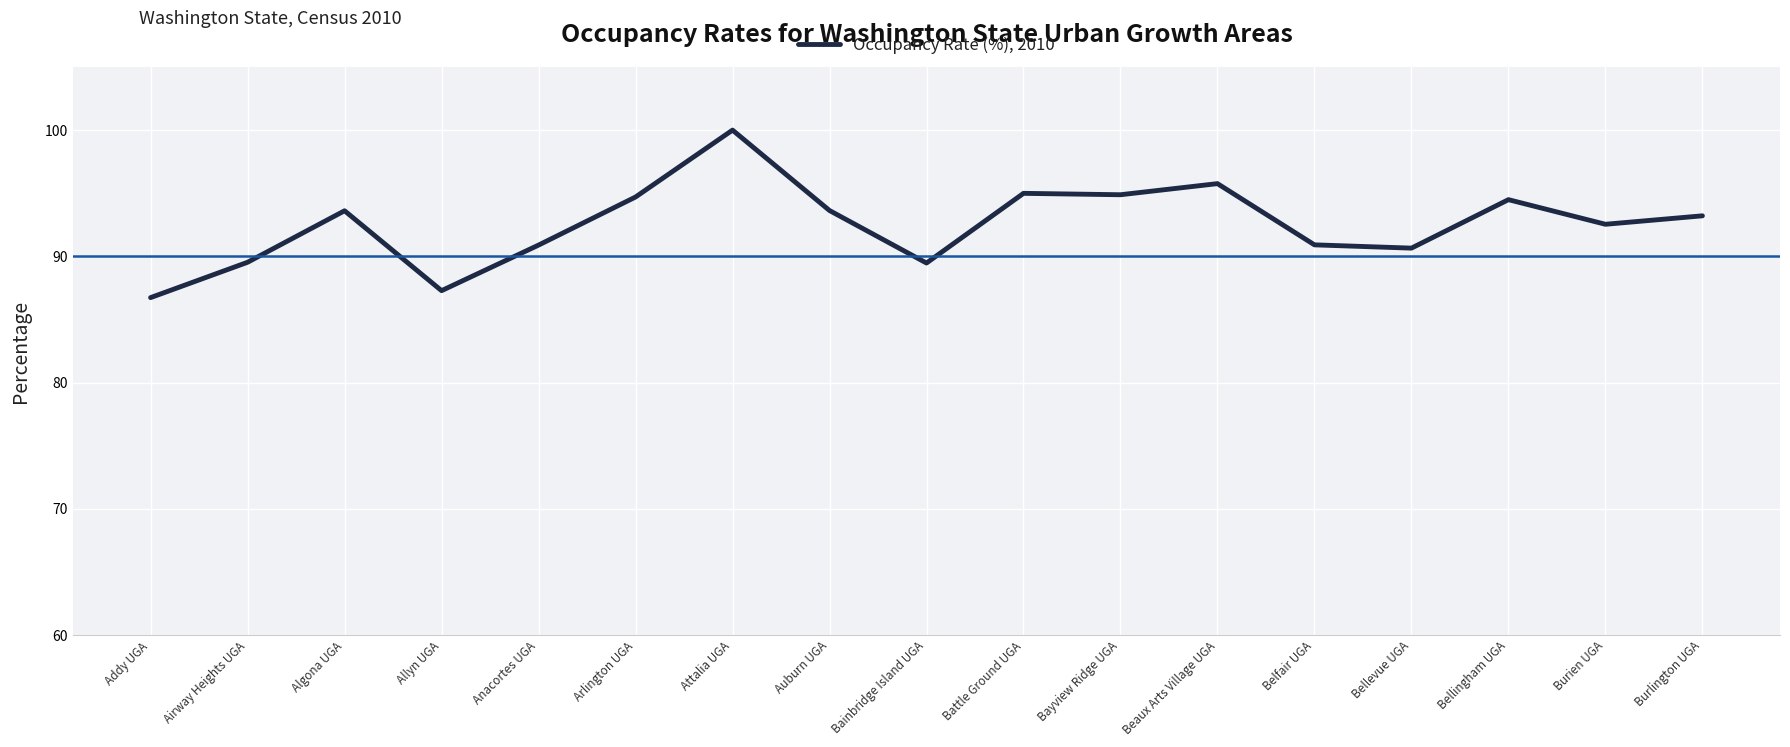

What is the ratio of the value at Algona UGA to the value at Bainbridge Island UGA?

1.0